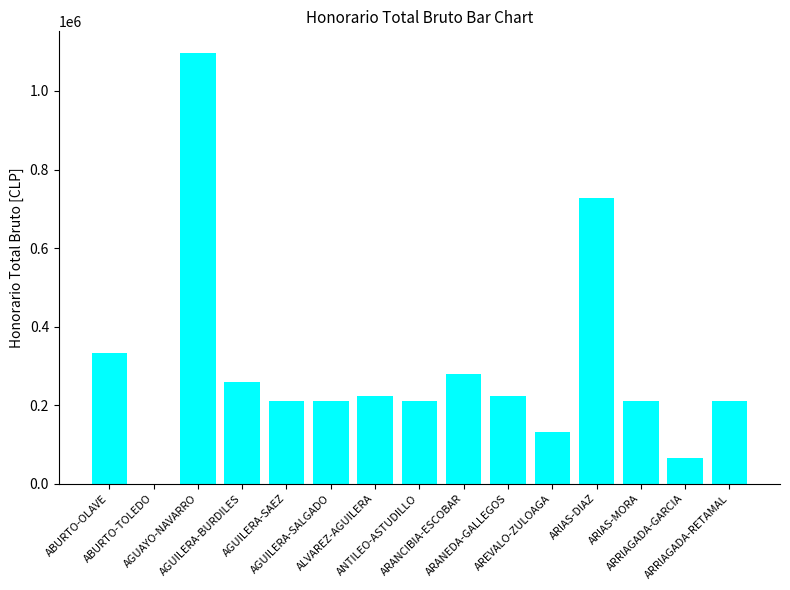

Is it true that the value at ARRIAGADA-GARCIA is 66000?

True